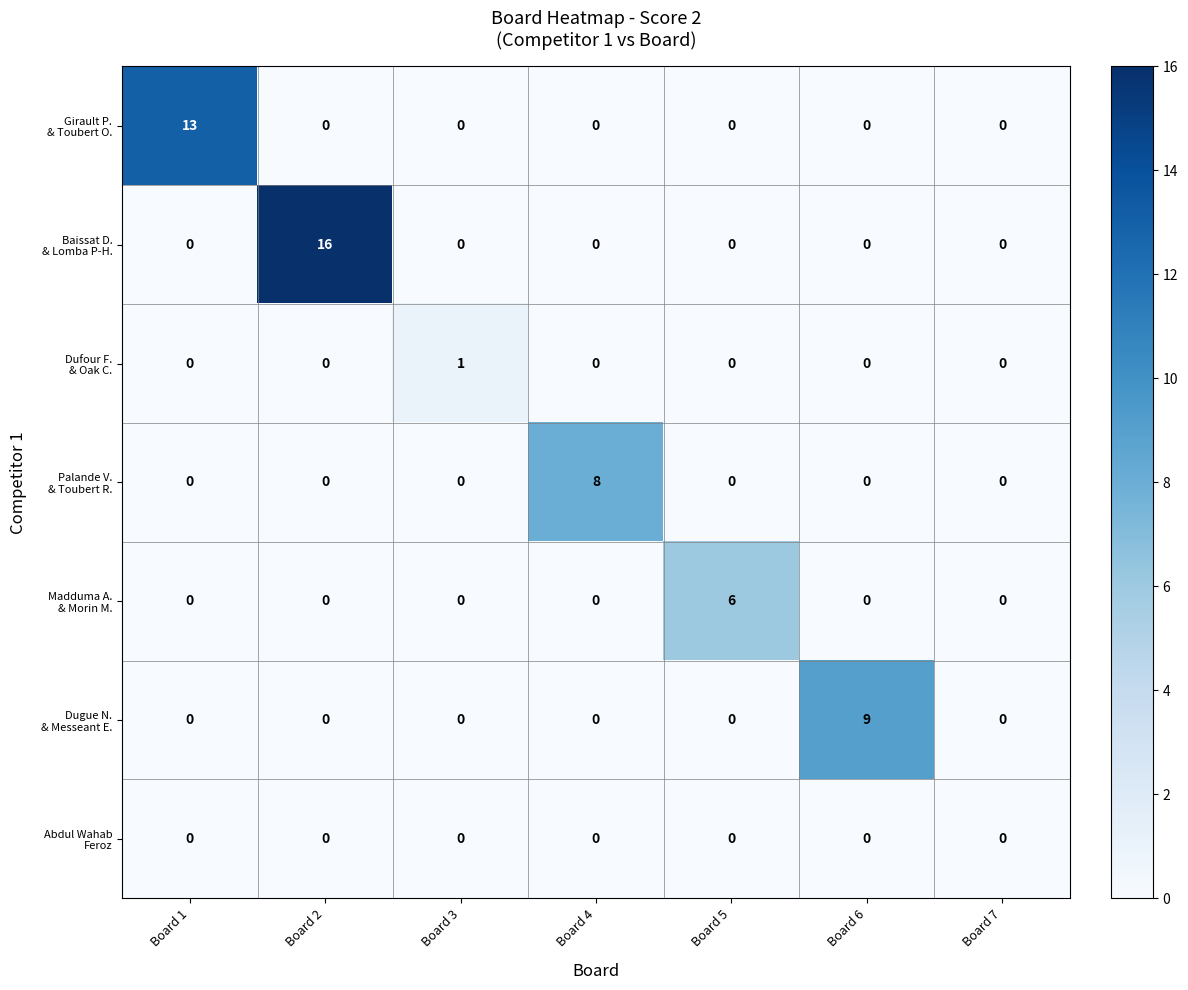

Which category has the highest value across all series?

Board 2